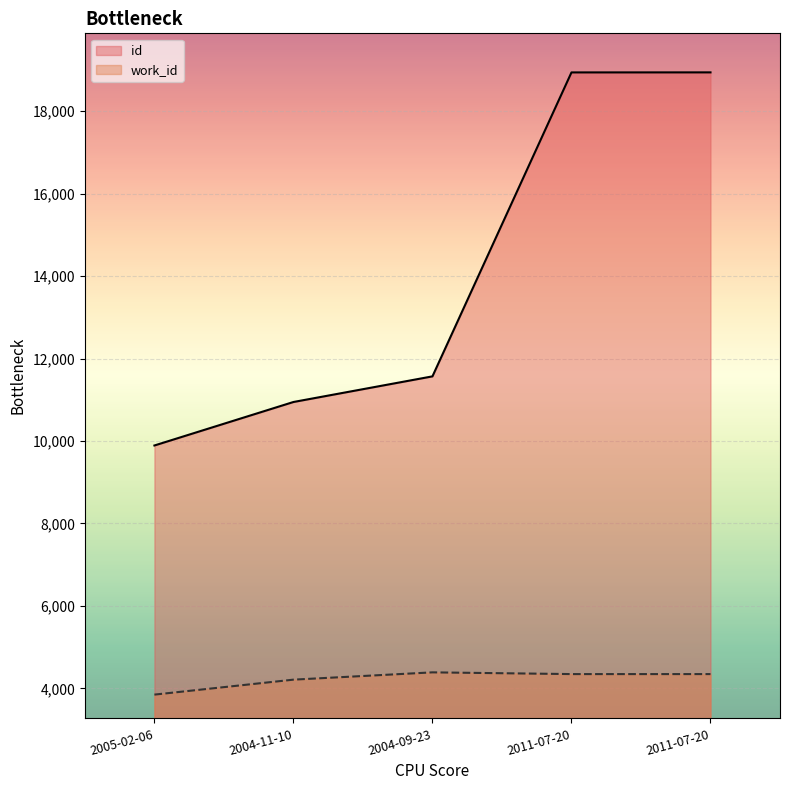

Is it true that id equals 6688 at 2011-07-20?

False